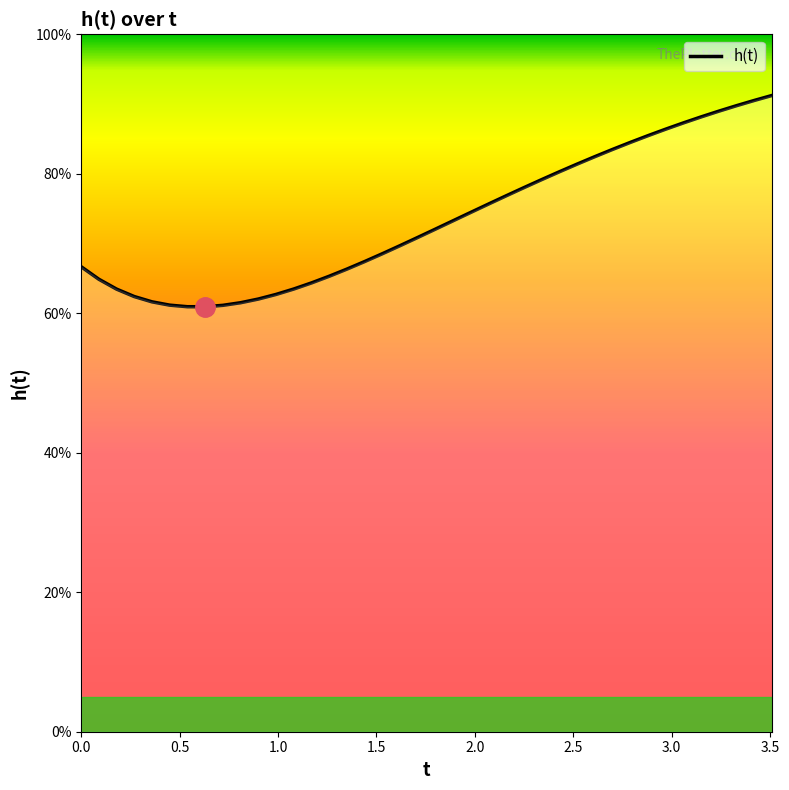

Is it true that the value at 2.5 is 0.8?

False